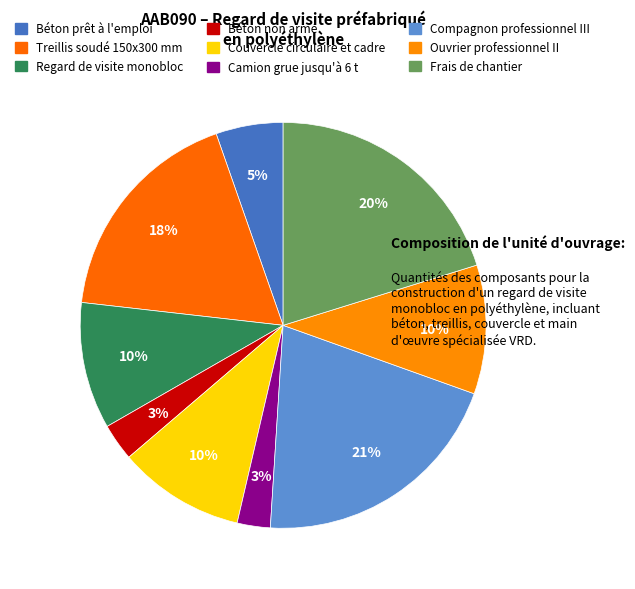

What percentage is the Béton prêt à l'emploi slice, to the nearest percent?

5%